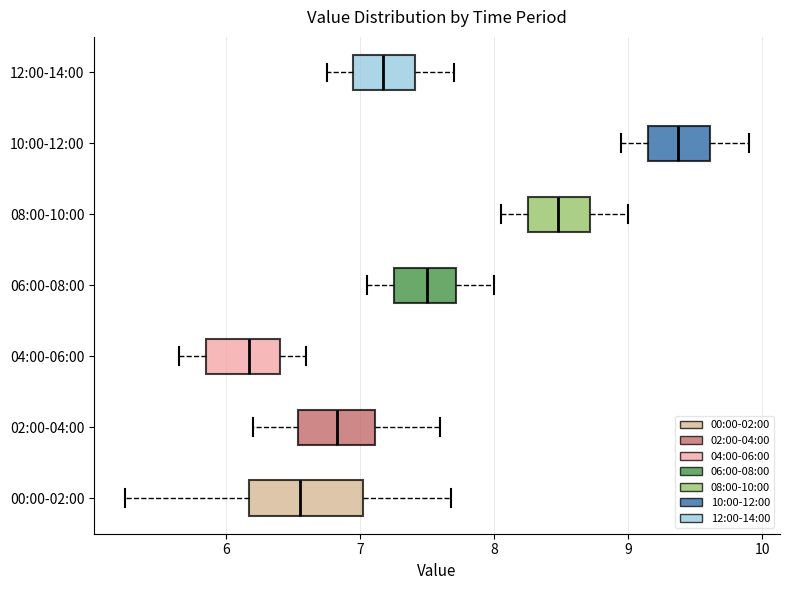

Comparing the boxes themselves (not the whiskers), which one is the widest?

00:00-02:00